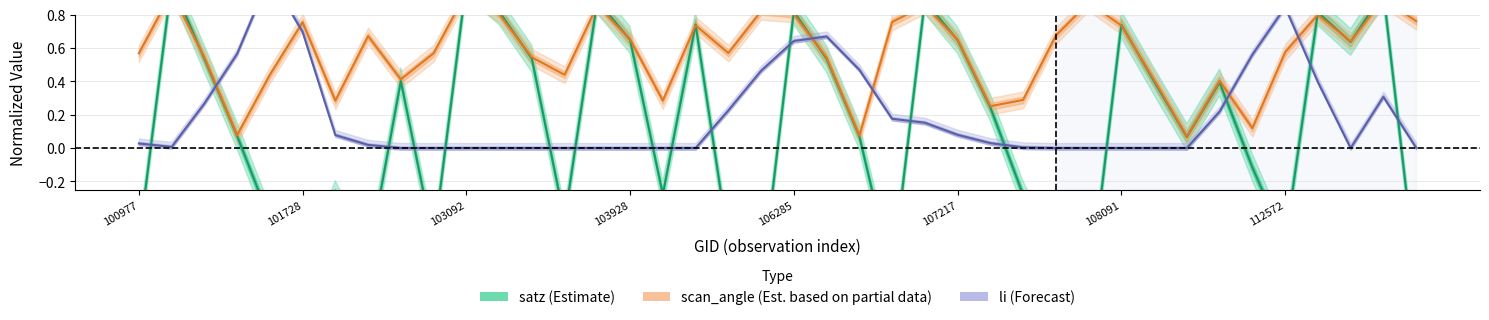

At which label is scan_angle (Est. partial) closest to 0?

32